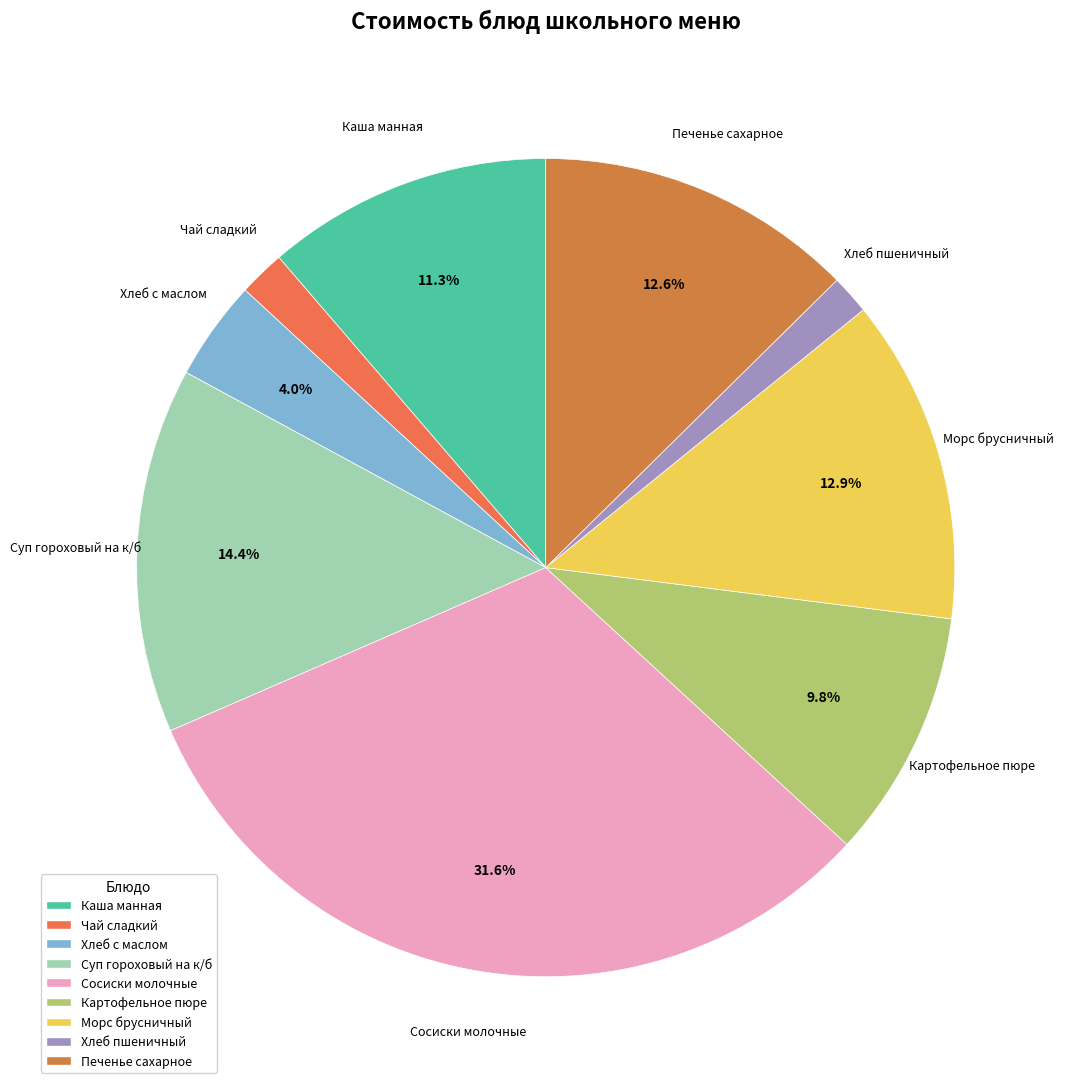

Between Морс брусничный and Сосиски молочные, which is larger?

Сосиски молочные